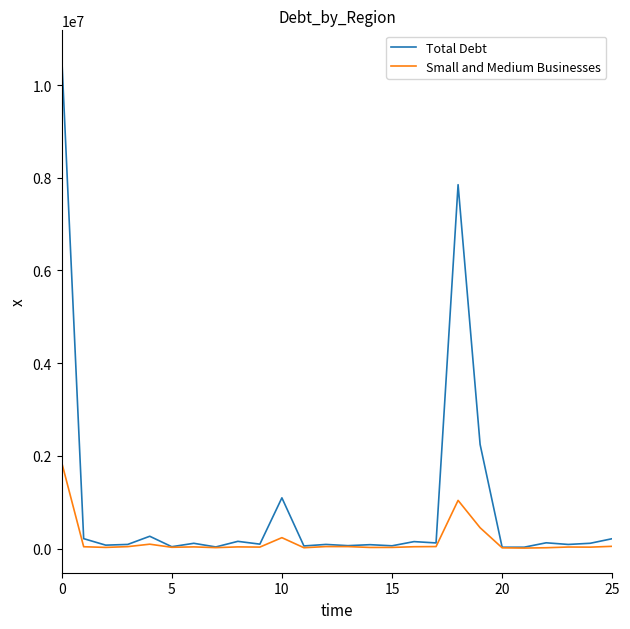

In Small and Medium Businesses, how many points are higher than both neighbors (excluding endpoints)?

7